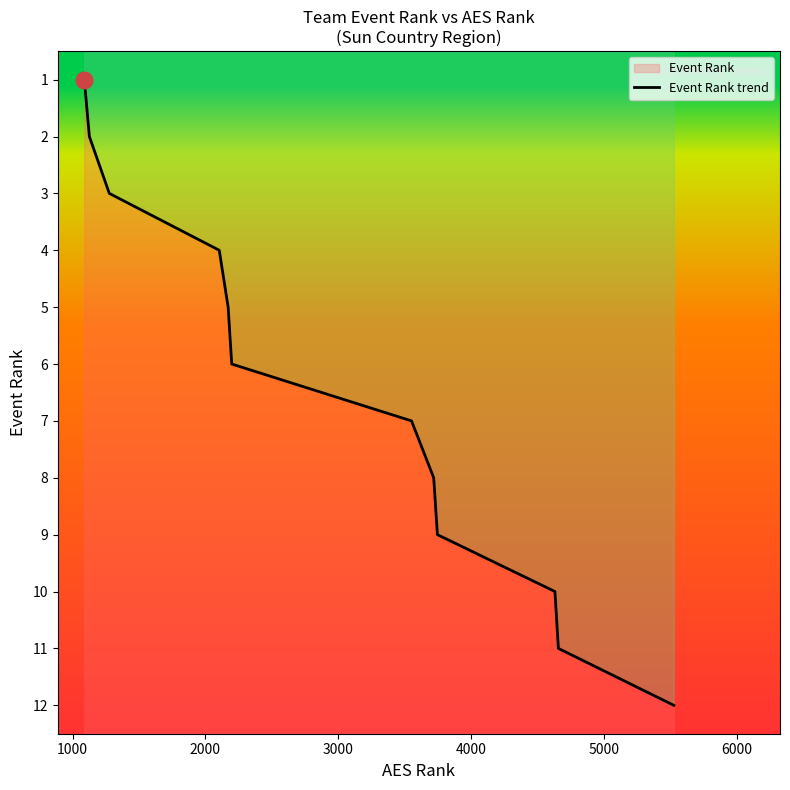

Is it true that the value at 1000 is 2?

True